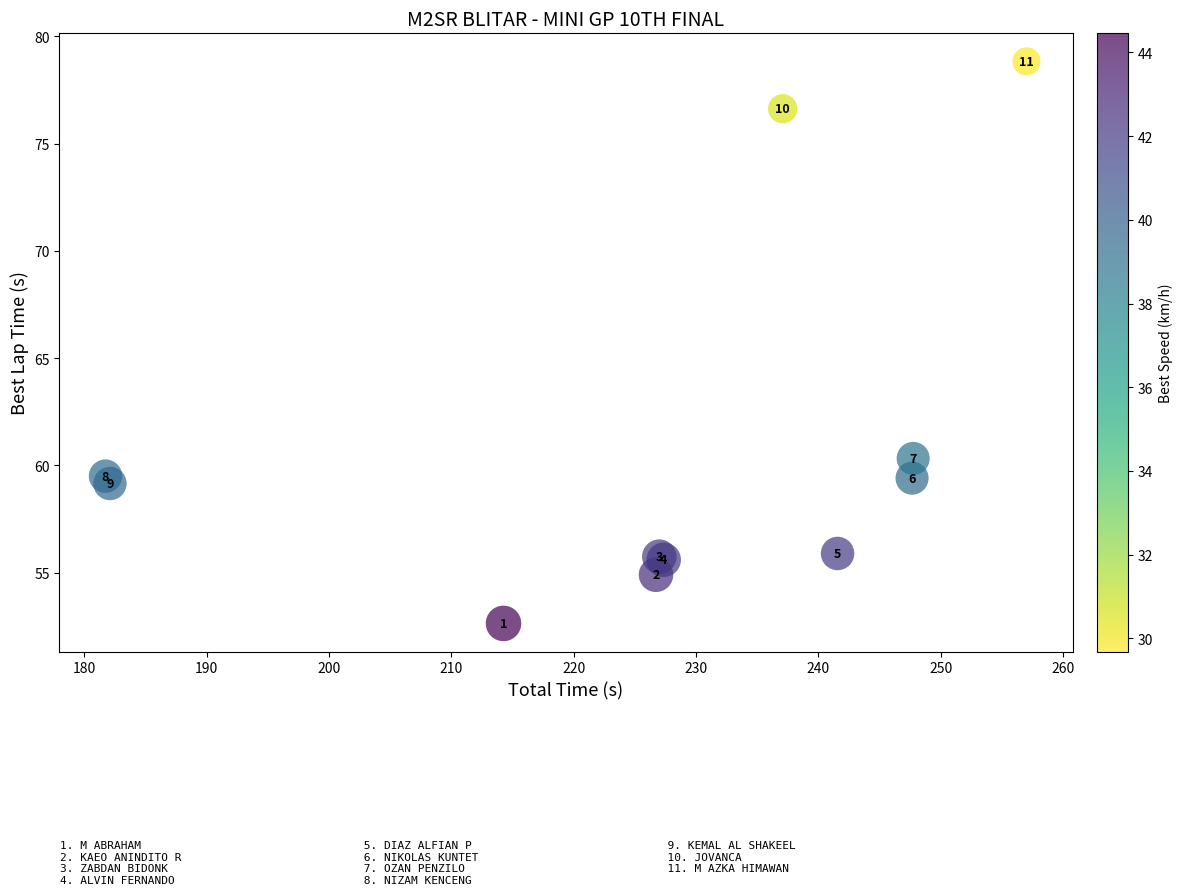

What Y value in the scatter plot is closest to 65?

60.3